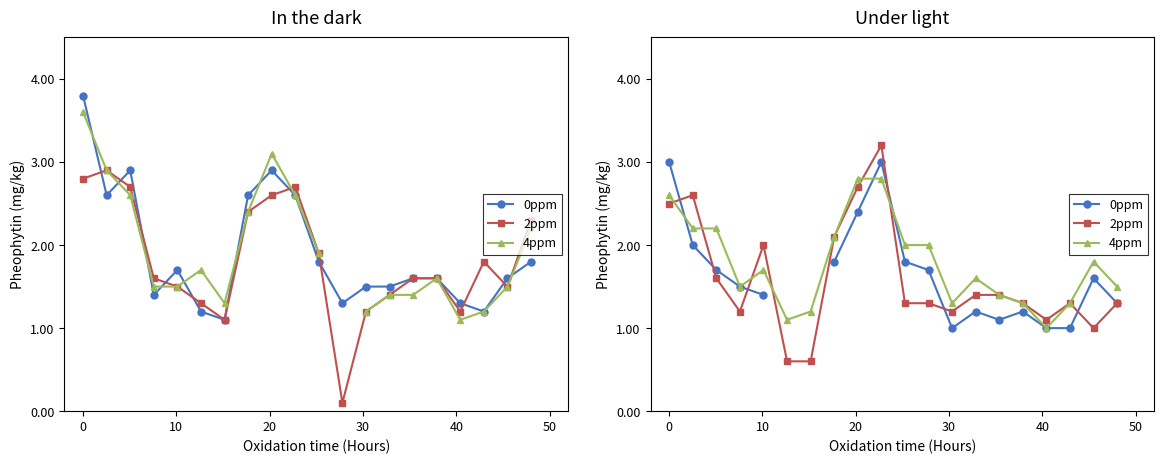

List the series in order of their overall mean, highest first.

4ppm, 0ppm, 2ppm